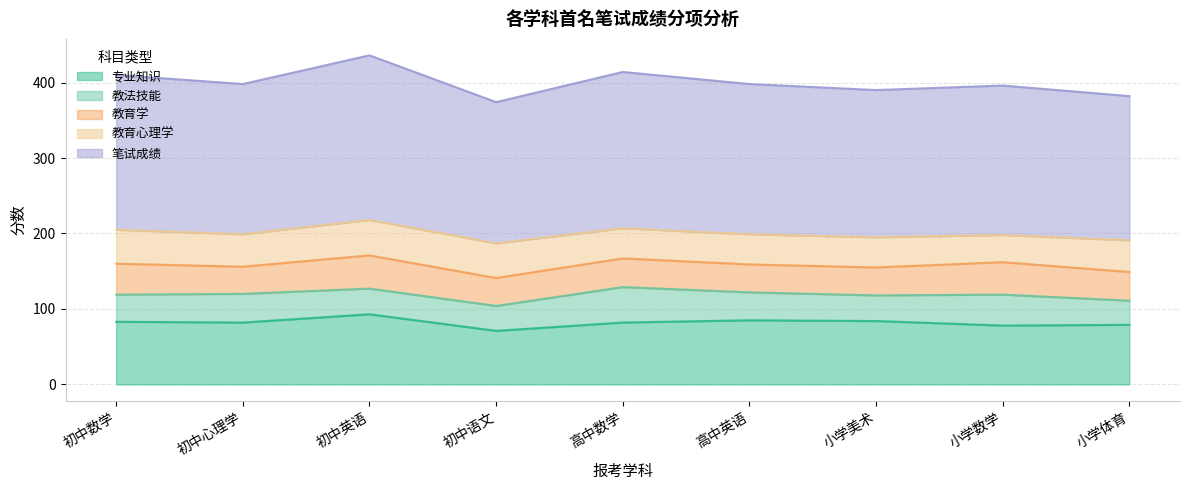

Which has a higher value, 小学数学 or 初中语文?

小学数学